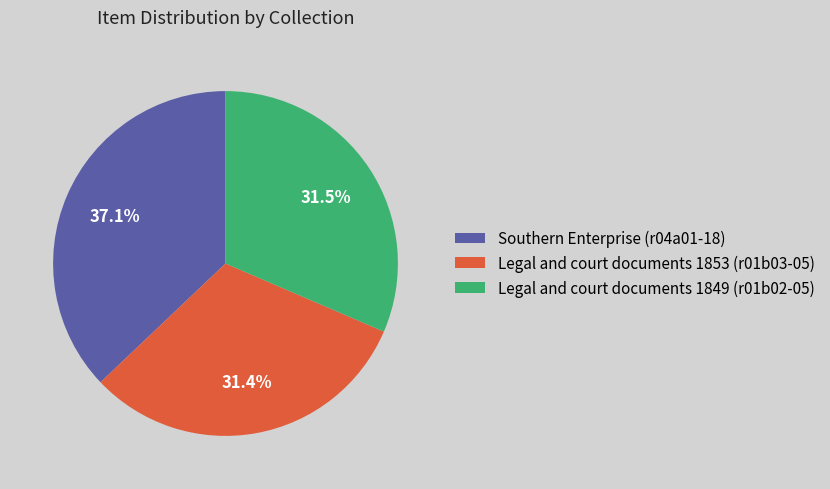

Approximately how many times larger is the value at Southern Enterprise (r04a01-18) compared to Legal and court documents 1853 (r01b03-05)?

1.2